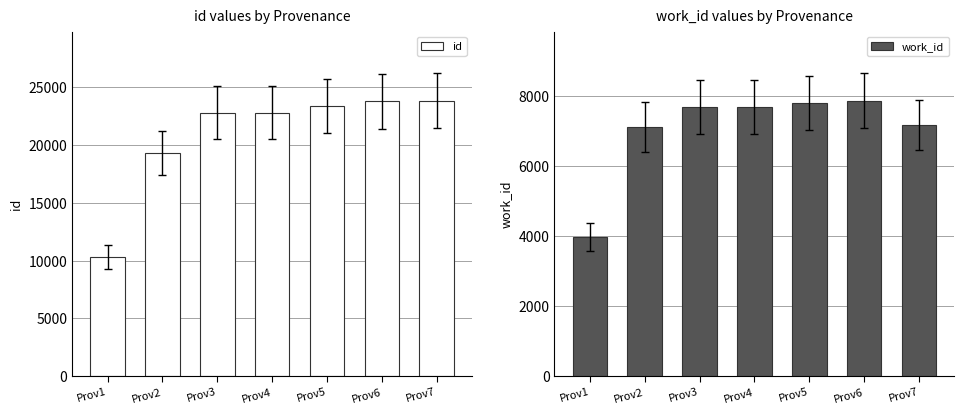

What is the difference between the work_id values at Prov2 and Prov5?

678